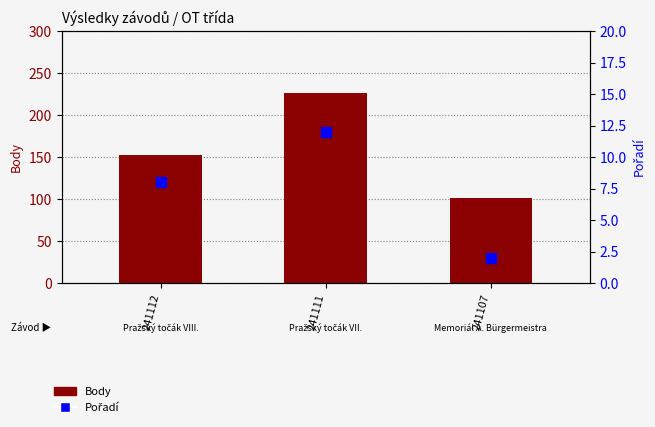

Which series reaches the minimum Y coordinate?

Pořadí